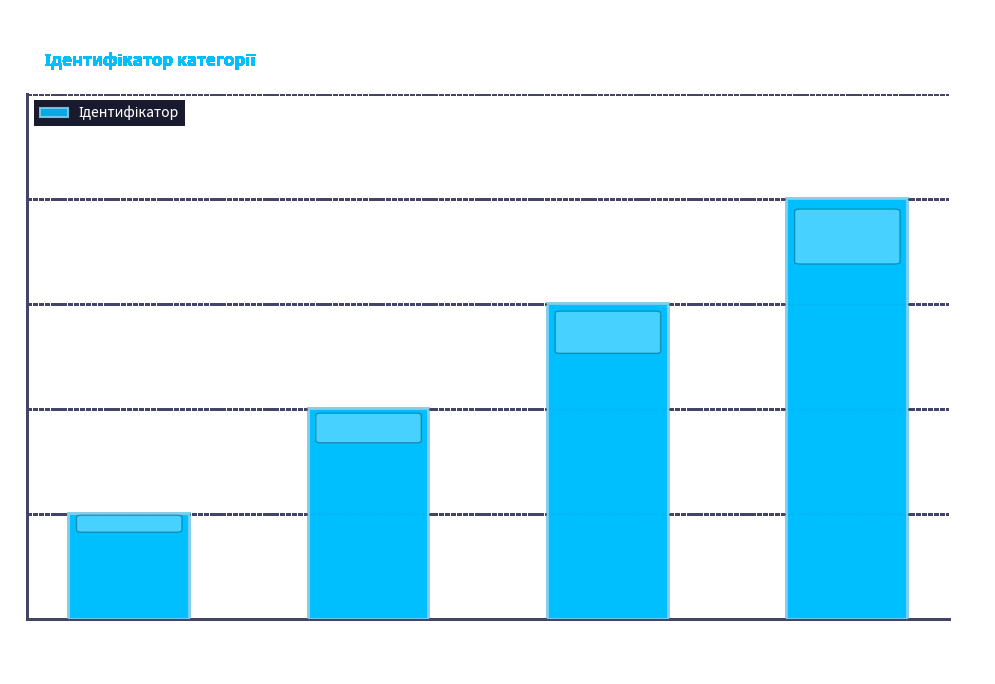

How many categories are shown in the chart?

4